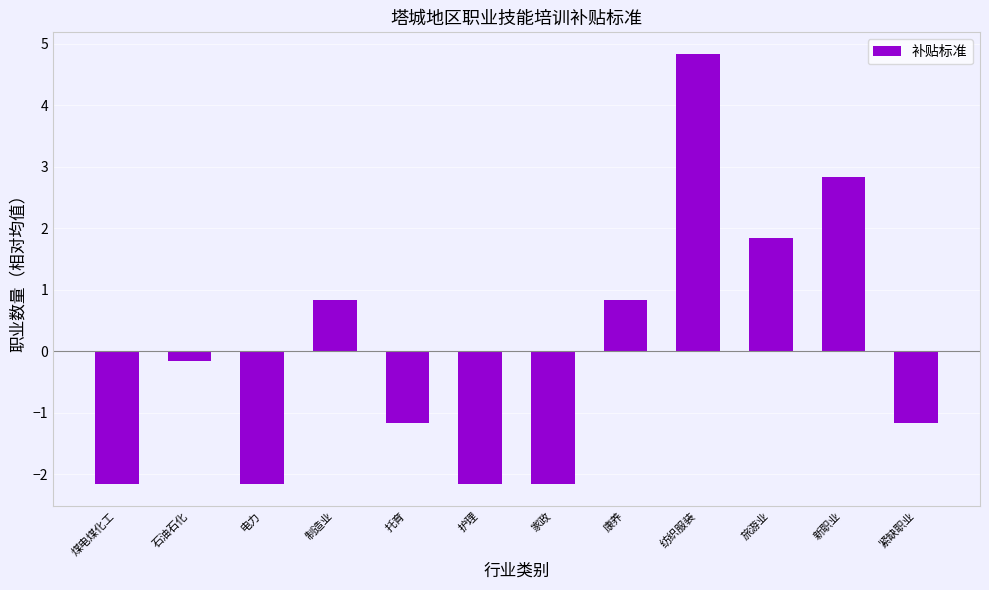

How many bars are there in total?

12